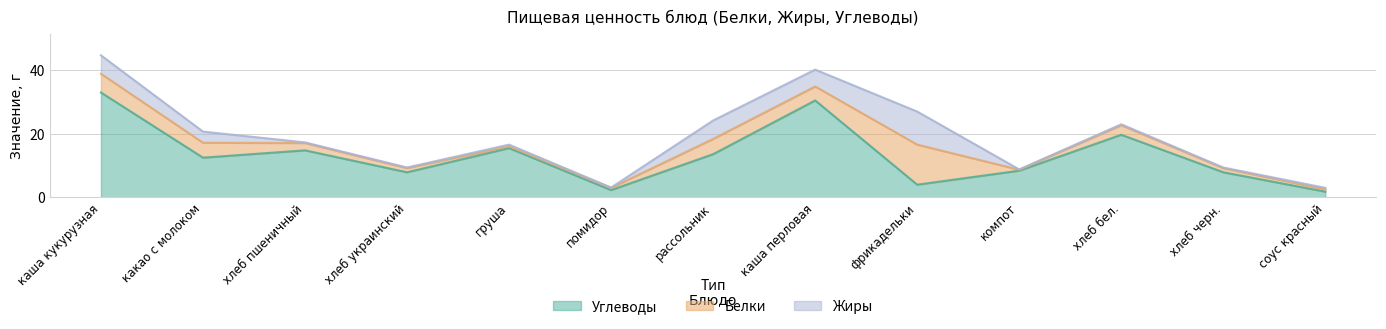

Which series has the largest total across all categories?

Углеводы